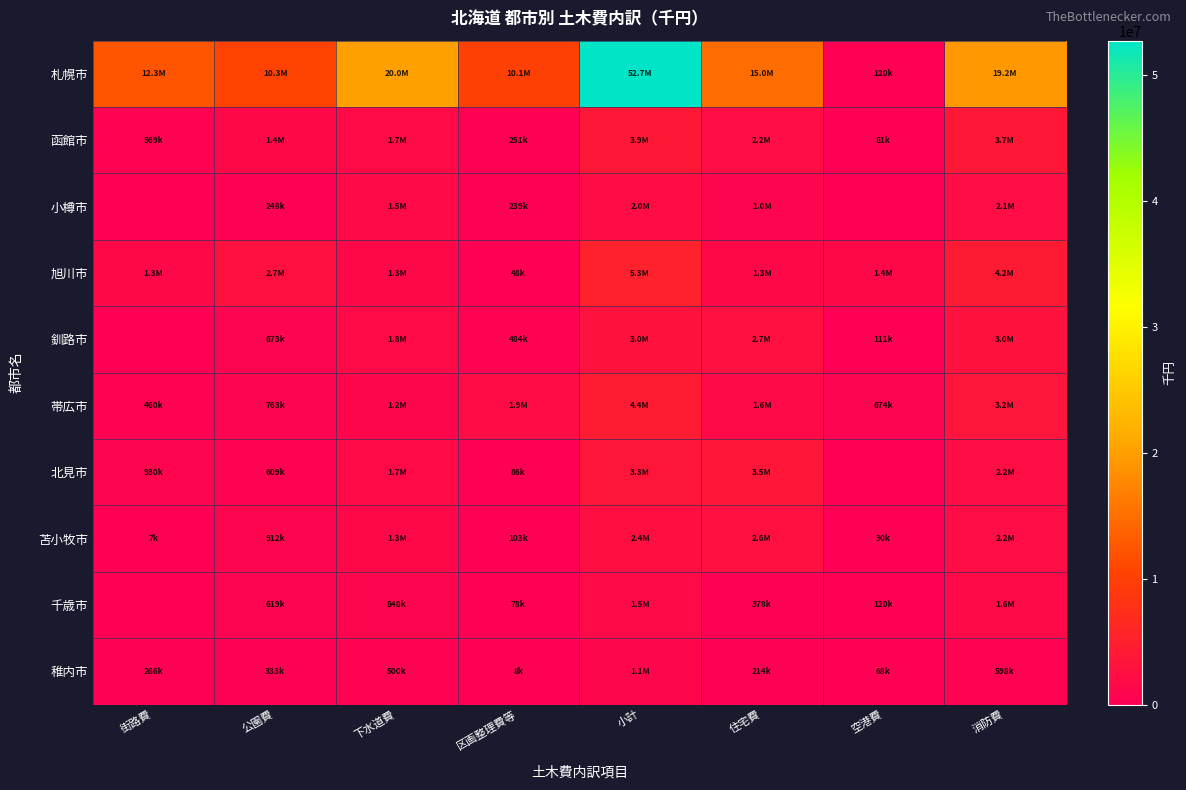

At which category is the sum across all series the highest?

小計